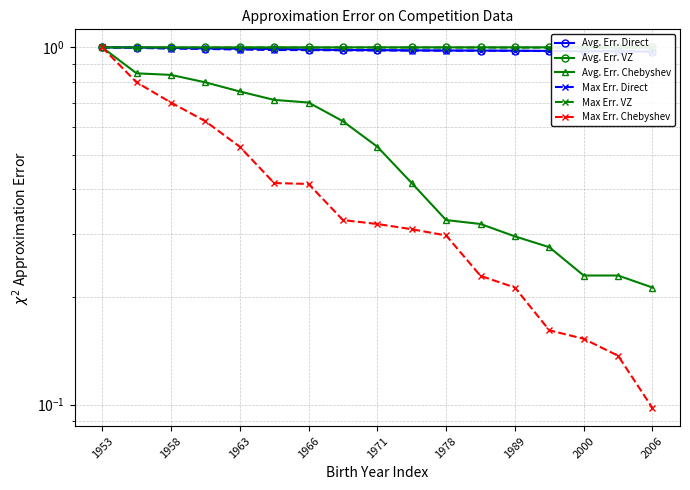

True or false: Max Err. Chebyshev and Avg. Err. VZ intersect in this chart.

False